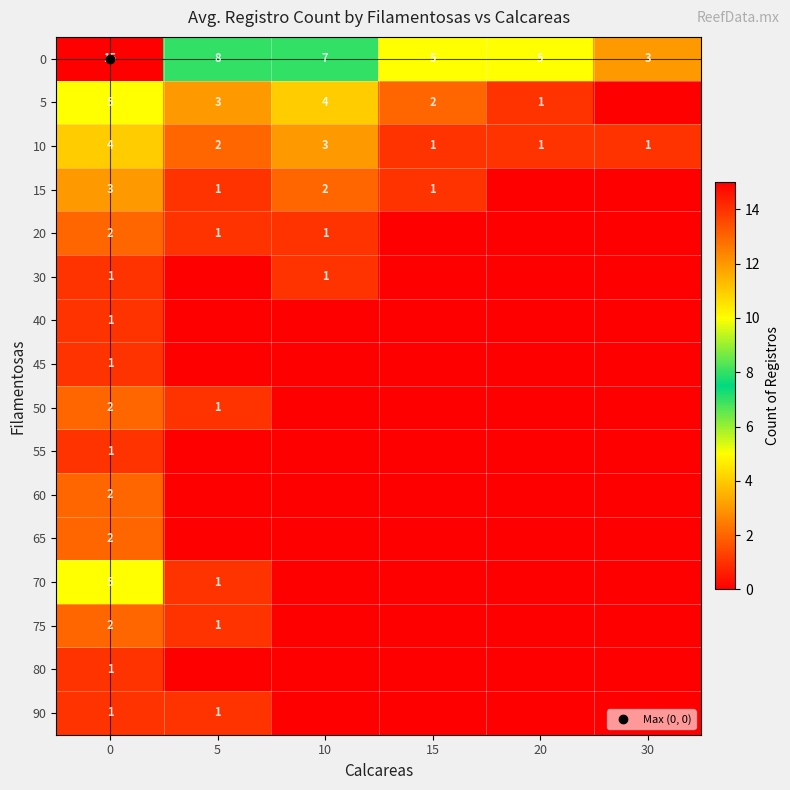

True or false: 65 has a value of 0 at 5.

True